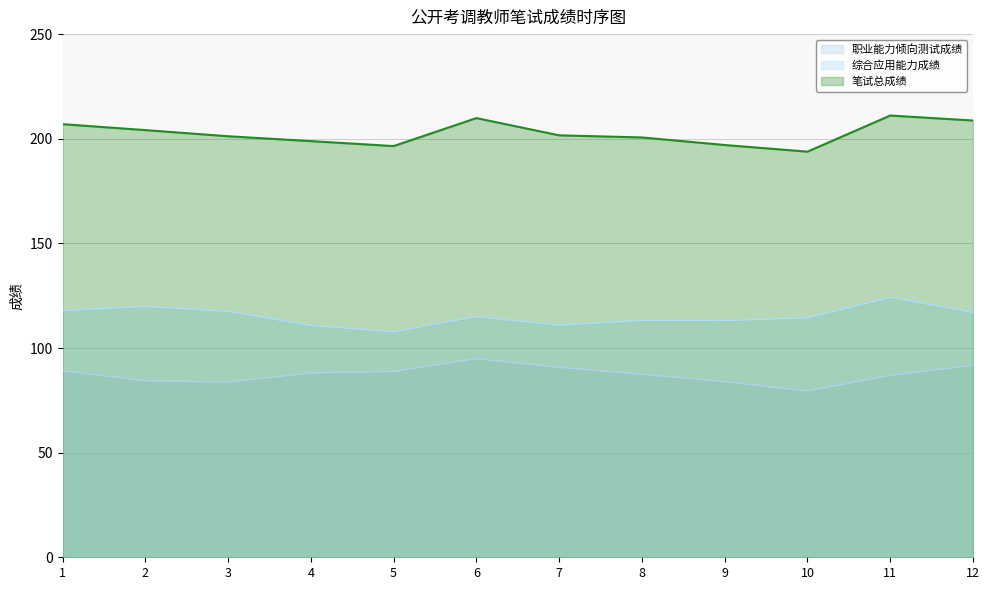

What is the difference between the maximum and minimum values in the 职业能力倾向测试成绩 series?

15.4